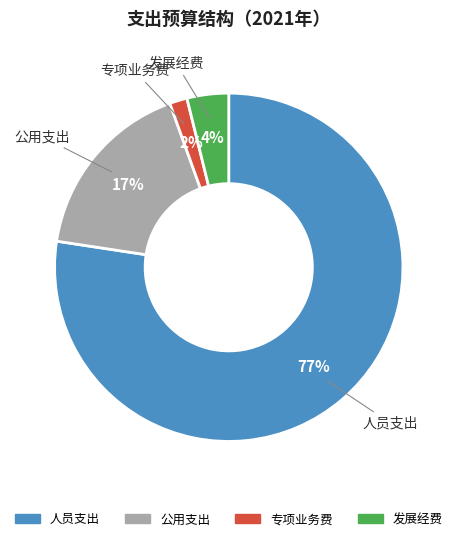

Which category has the smallest portion of the pie?

专项业务费